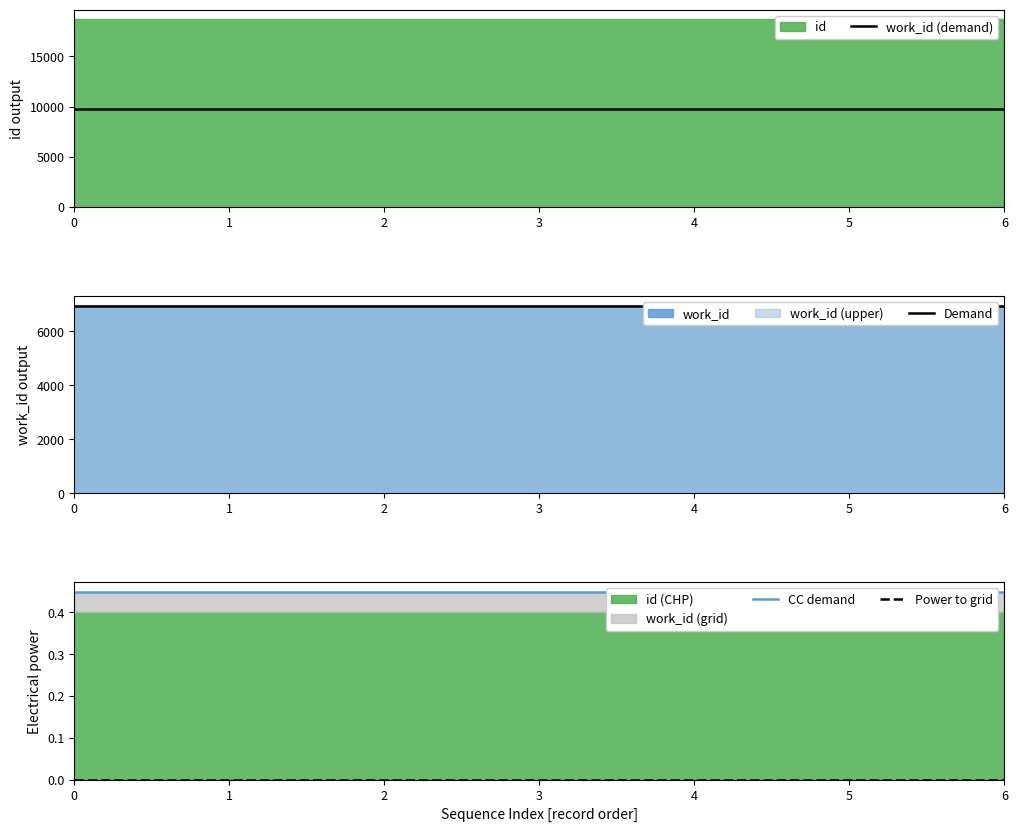

True or false: work_id (demand) and Demand intersect in this chart.

False